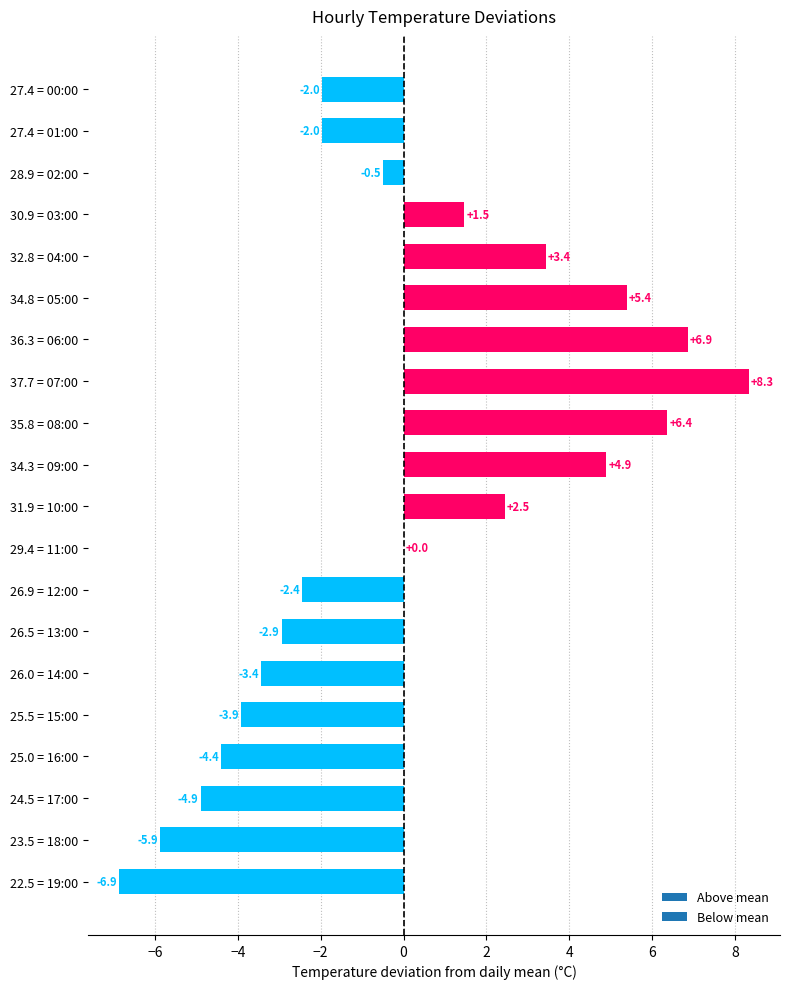

What is the ratio of the value at 37.7 = 07:00 to the value at 35.8 = 08:00?

1.3